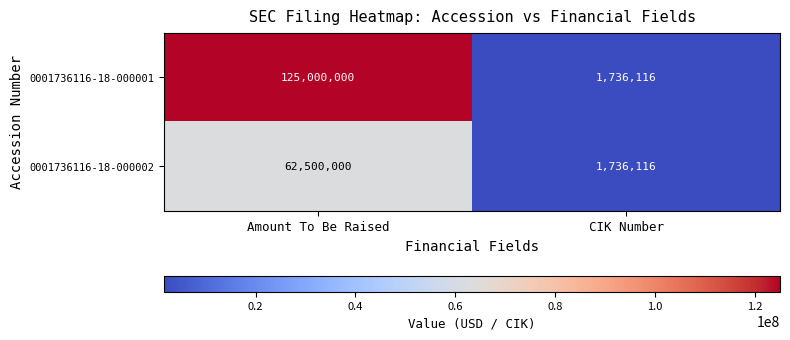

What is the difference between the 0001736116-18-000002 values at Amount To Be Raised and CIK Number?

60763884